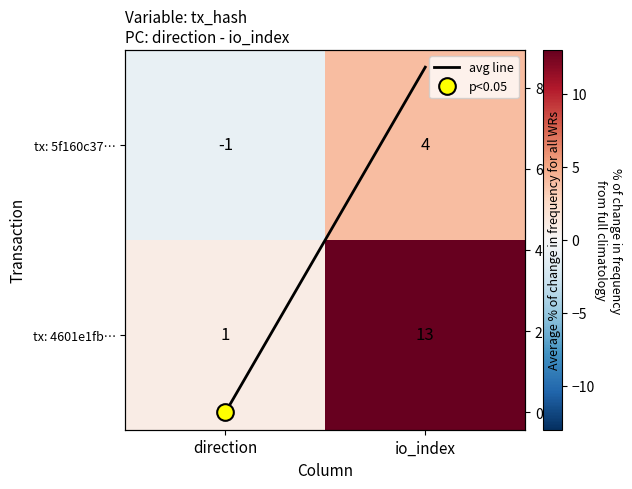

List the labels in order of avg line value, smallest first.

direction, io_index